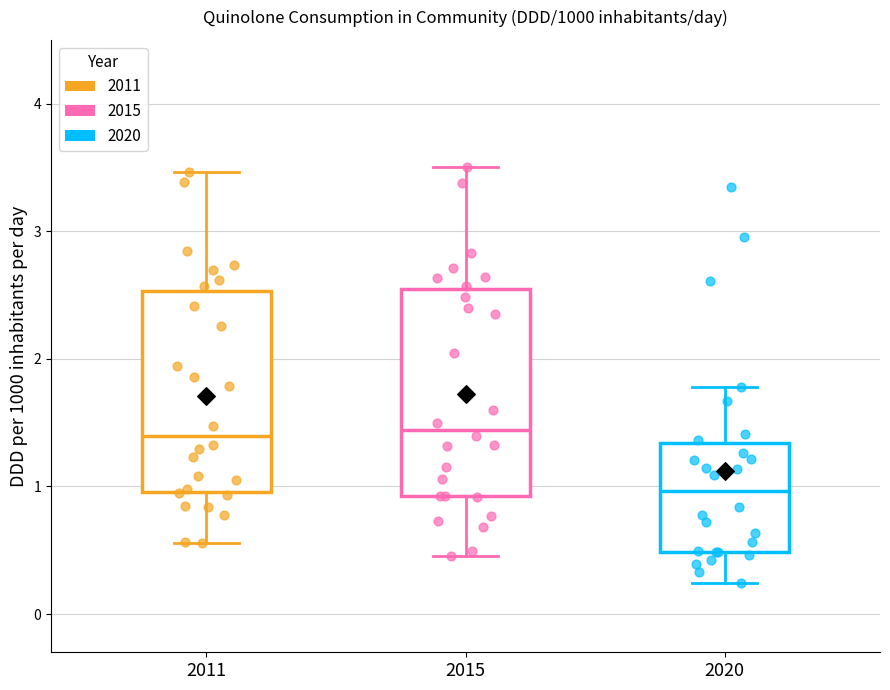

Which box's median line is the lowest?

2020